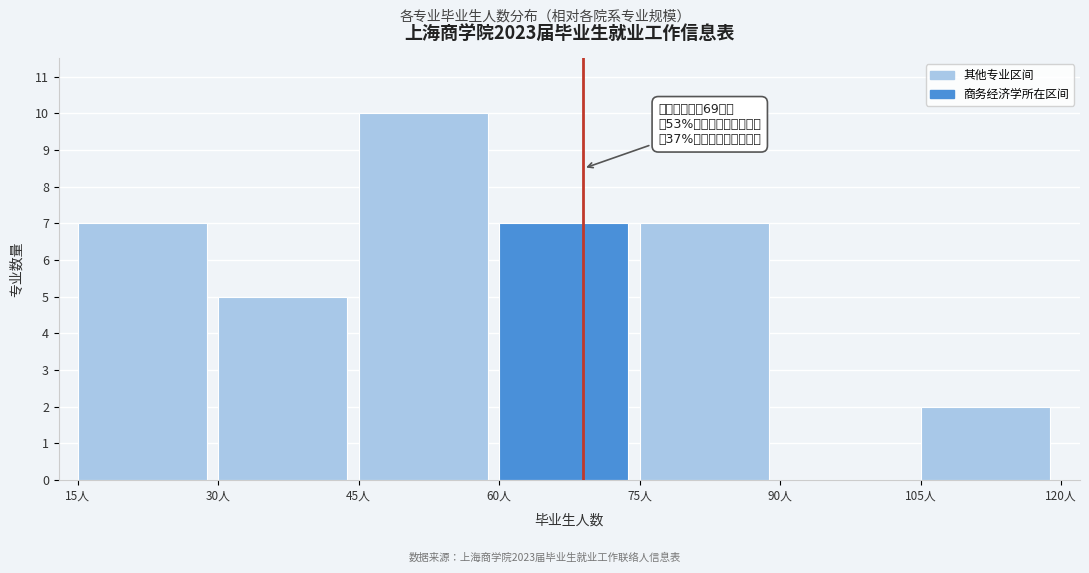

Over which range of the x-axis is the bar tallest?

45 to 60